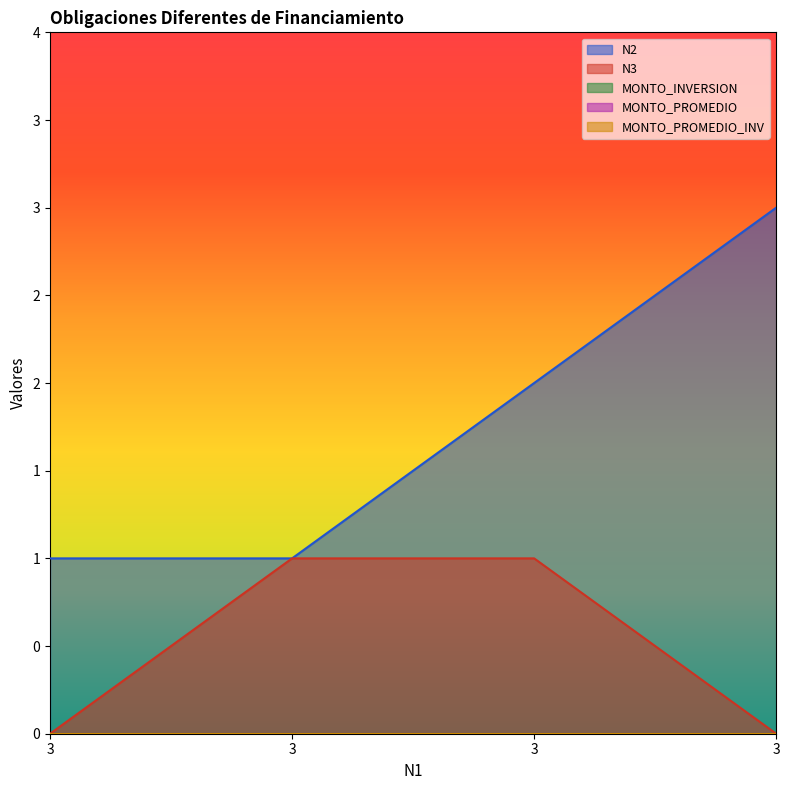

How many lines are shown in the chart?

5